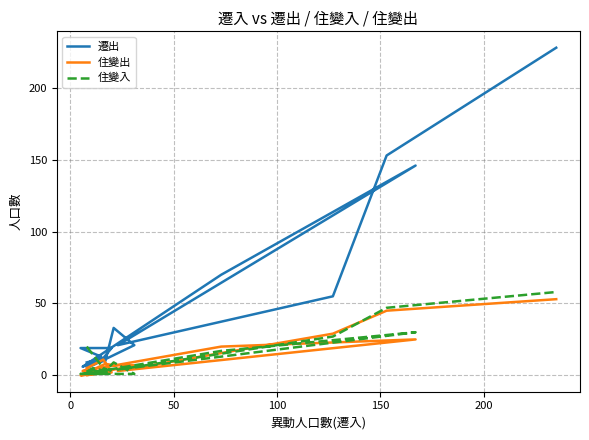

True or false: 住變出 has more than 0 points higher than both neighbors.

True